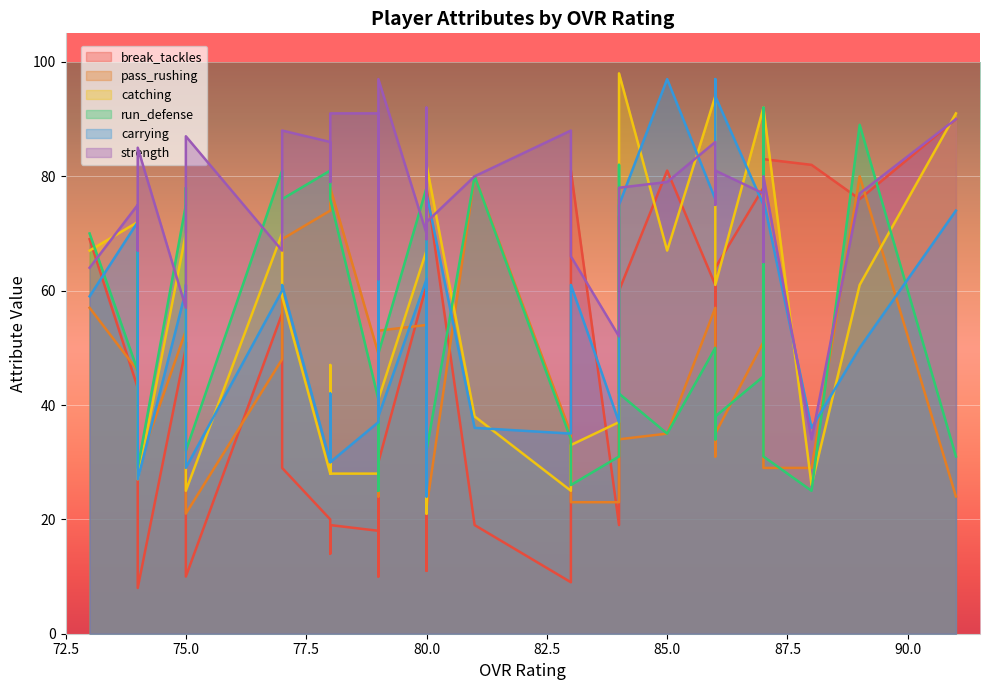

Reading left to right, what are all the values shown in this chart?

break_tackles: 90	76	82	84	83	78	61	33	64	81	73	19	60	9	81	19	78	73	76	61	11	64	78	18	30	61	10	20	19	14	56	29	10	50	51	53	29	43	8	69
pass_rushing: 24	80	29	59	29	51	57	31	35	35	76	23	34	35	23	80	22	27	36	54	25	24	45	49	53	67	39	74	78	77	48	69	21	53	53	52	70	46	29	57
catching: 91	61	26	79	92	92	94	69	61	67	69	37	98	25	33	38	82	82	80	67	21	31	84	28	41	72	26	28	28	47	70	59	25	70	61	68	35	72	27	67
run_defense: 31	89	25	92	31	45	50	34	38	35	82	31	42	34	26	80	32	29	42	78	33	25	43	41	49	78	47	81	76	76	81	76	32	75	78	73	74	46	29	70
carrying: 74	50	36	76	76	75	76	97	94	97	68	37	75	35	61	36	77	74	77	62	24	58	77	37	38	62	43	30	30	42	60	61	29	60	61	62	37	72	27	59
strength: 90	77	34	65	80	77	86	75	81	79	75	52	78	88	66	80	72	78	69	70	92	62	68	91	97	70	91	86	91	79	67	88	87	57	63	67	81	75	85	64